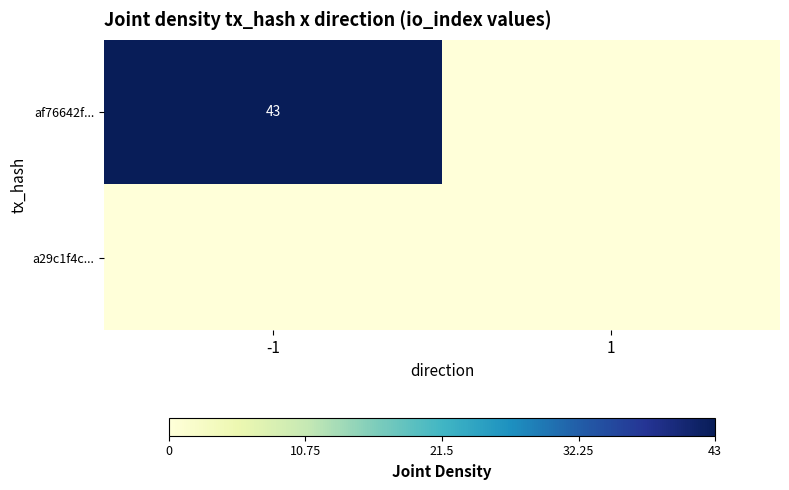

Is it true that af76642f... equals 16 at -1?

False